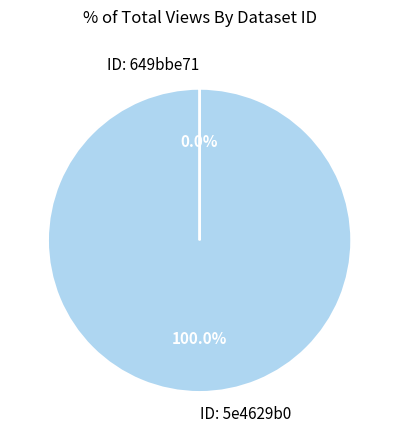

What is the largest slice in the pie chart?

ID: 5e4629b0